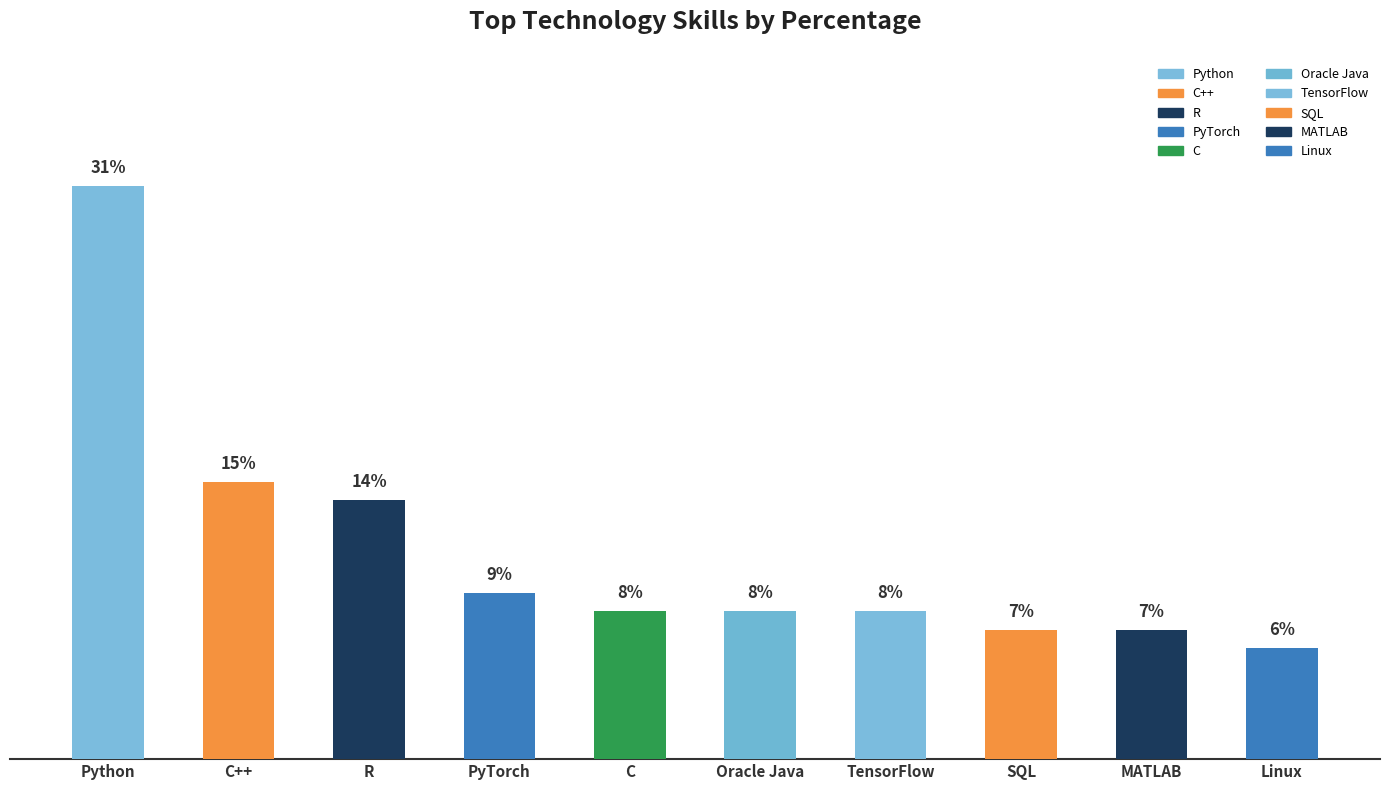

What is the label of the 5th bar from the right?

Oracle Java